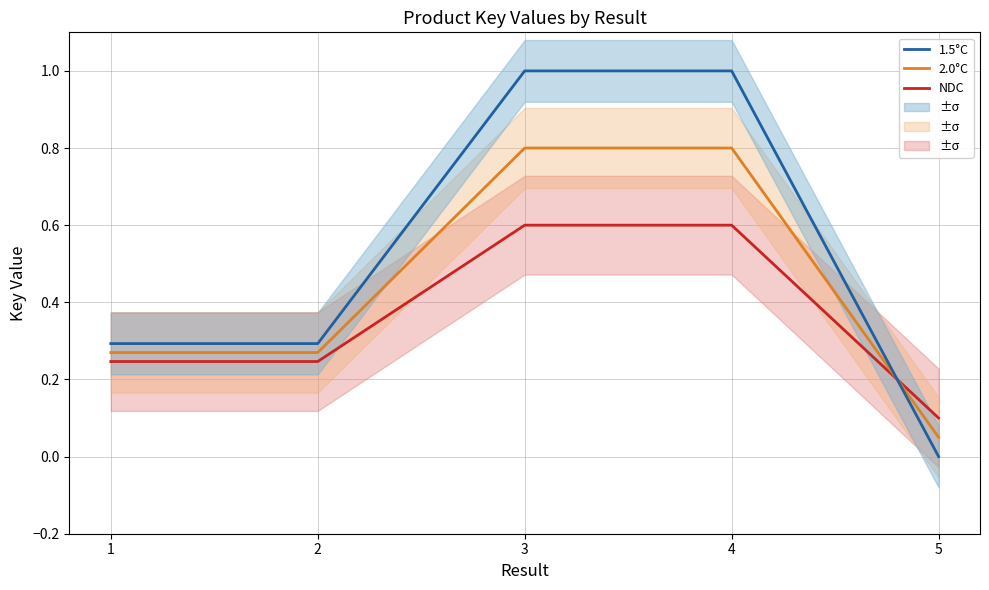

The 1.5°C series shows 0.5 at 2. True or false?

False